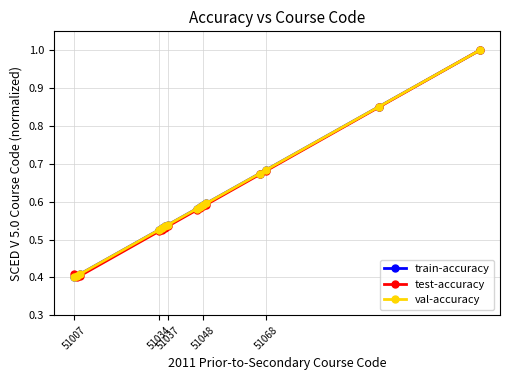

How many interior local valleys does the test-accuracy series have?

1